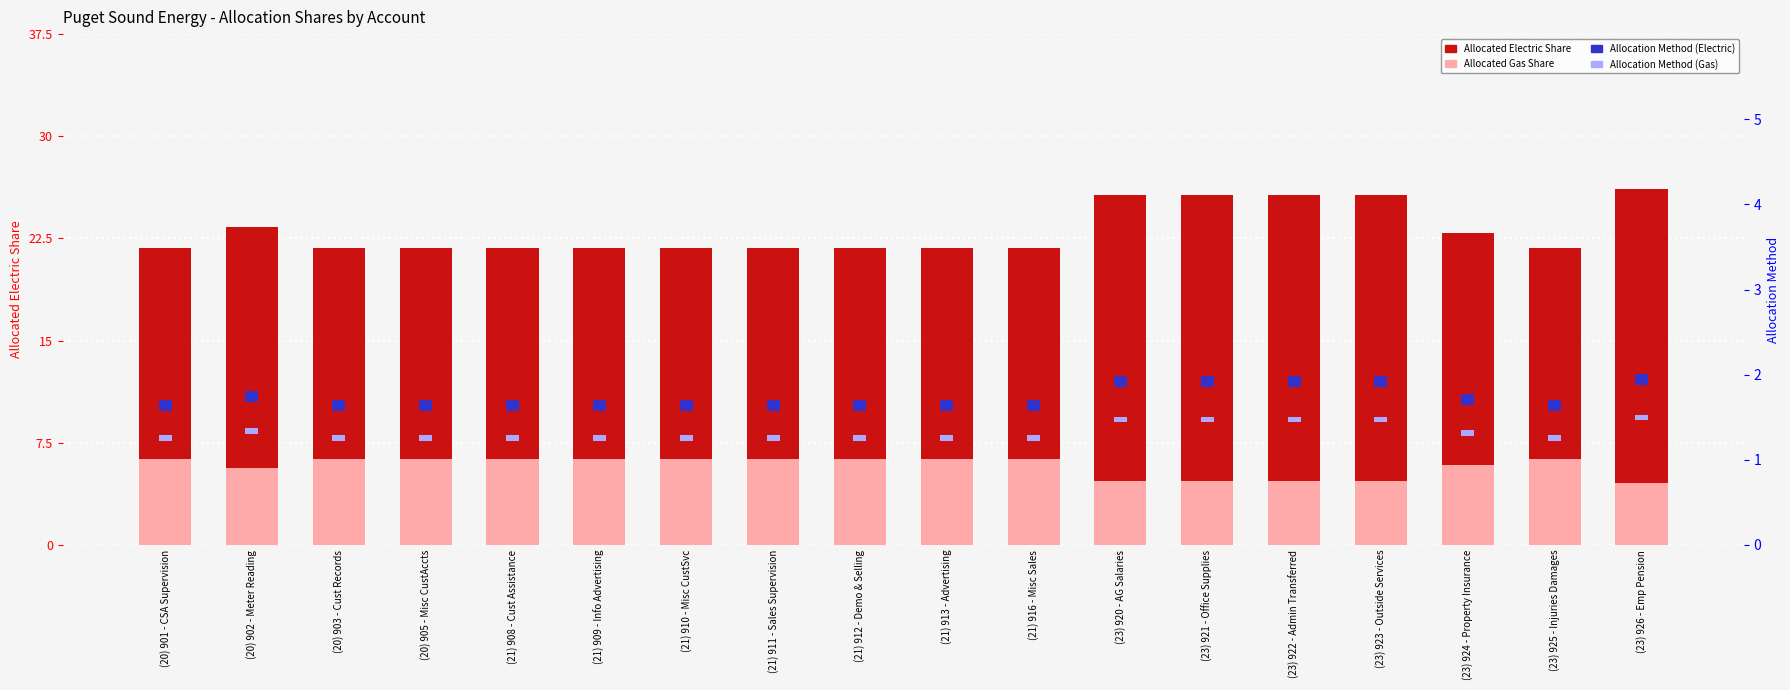

What is the lowest value of the Allocation Method marker series?

0.8